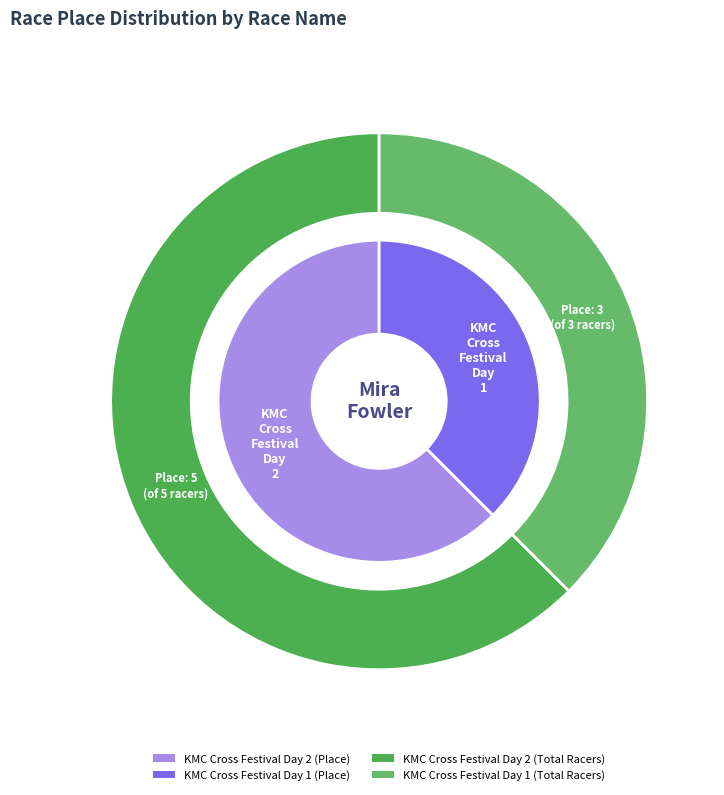

Rank the categories by value from highest to lowest.

KMC Cross Festival Day 2, KMC Cross Festival Day 1